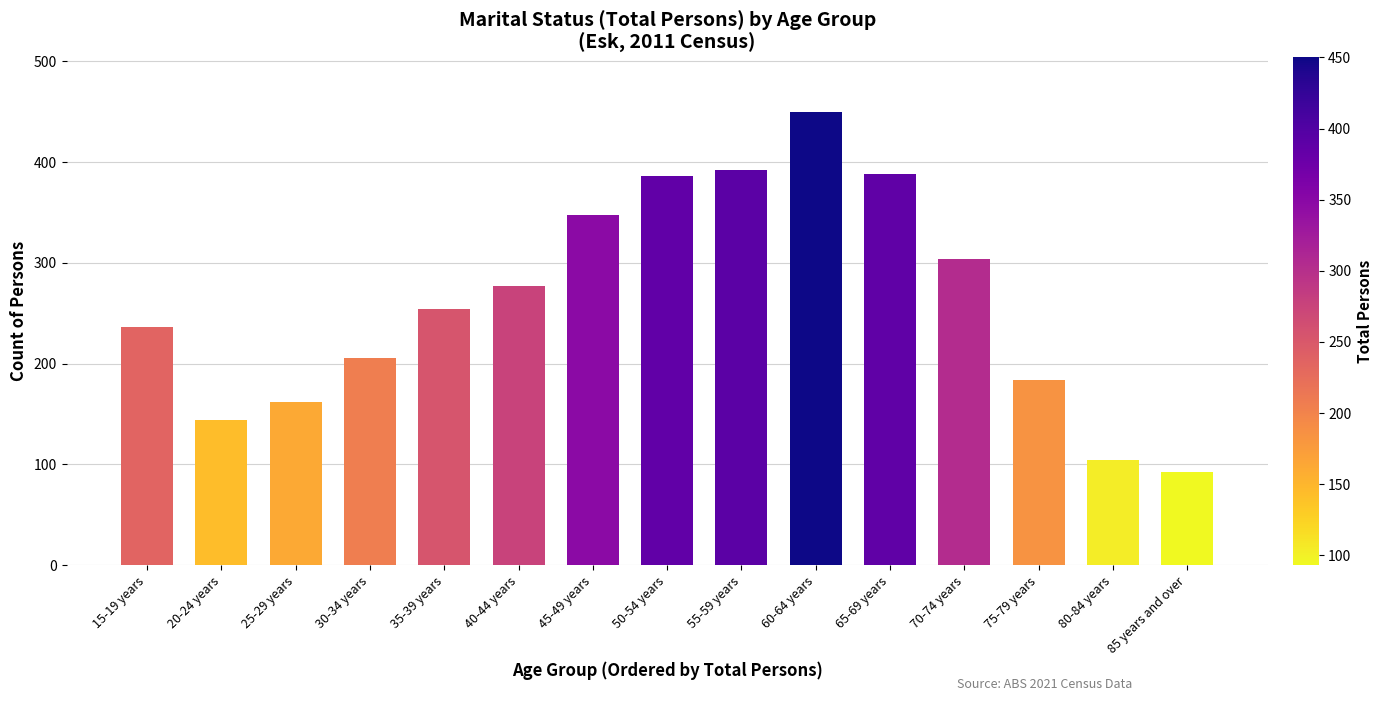

Read the value at 15-19 years.

236